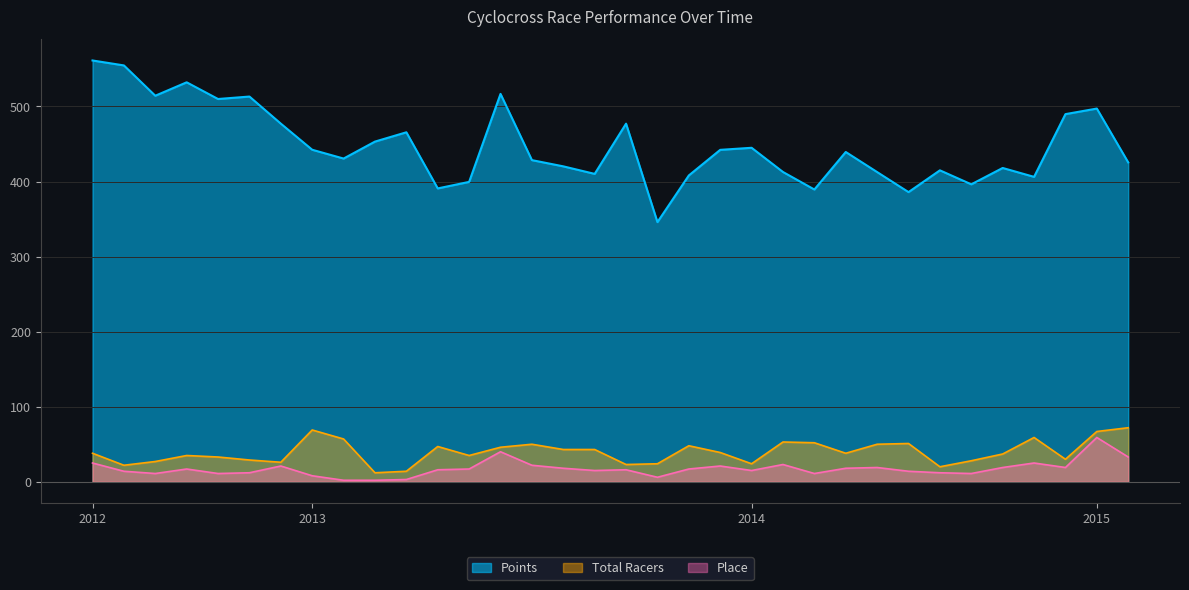

True or false: Points and Place intersect in this chart.

False